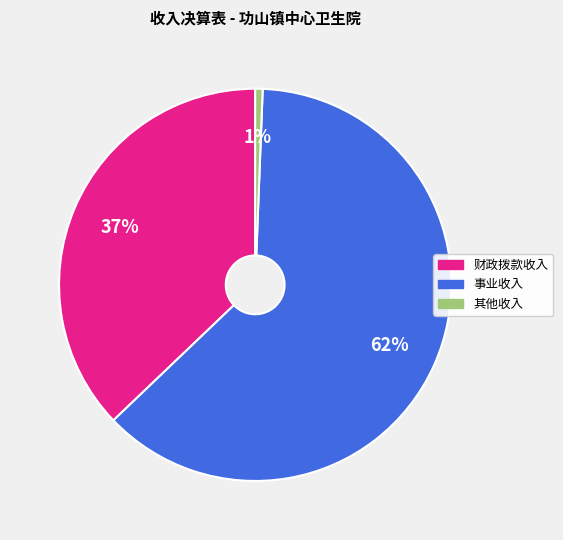

To the nearest percent, what is the combined percentage of 事业收入 and 其他收入?

63%